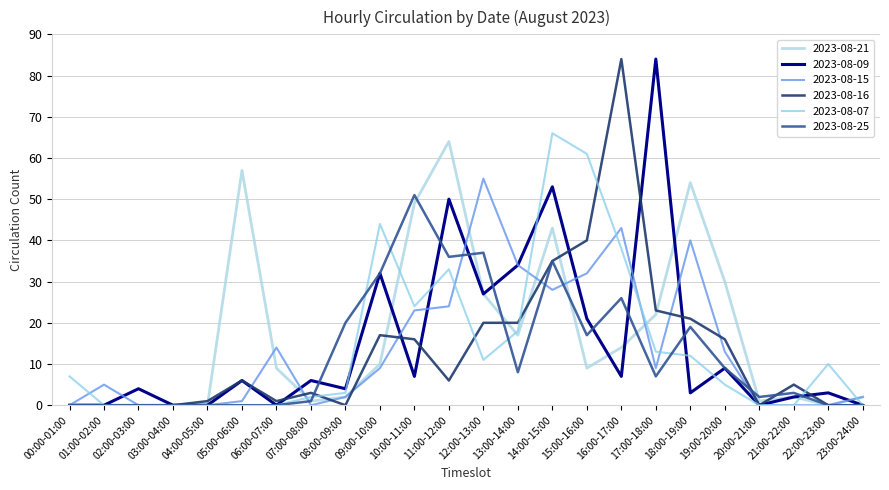

What is the difference between the second highest and minimum values in the 2023-08-25 series?

37